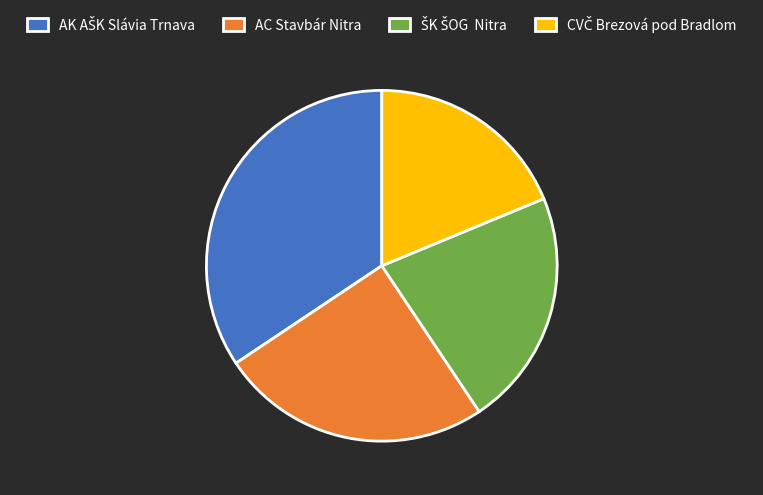

Is it true that AC Stavbár Nitra is 36% of the pie?

False